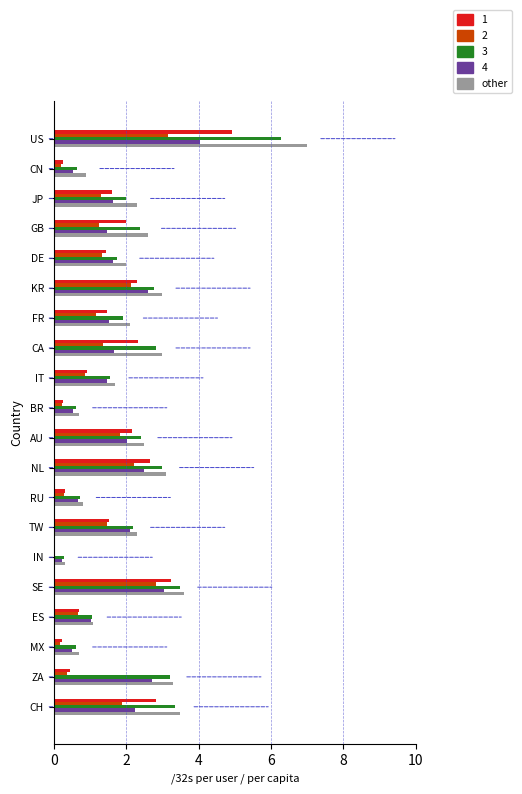

What is the sum of the 4 values at TW and ZA?

4.8